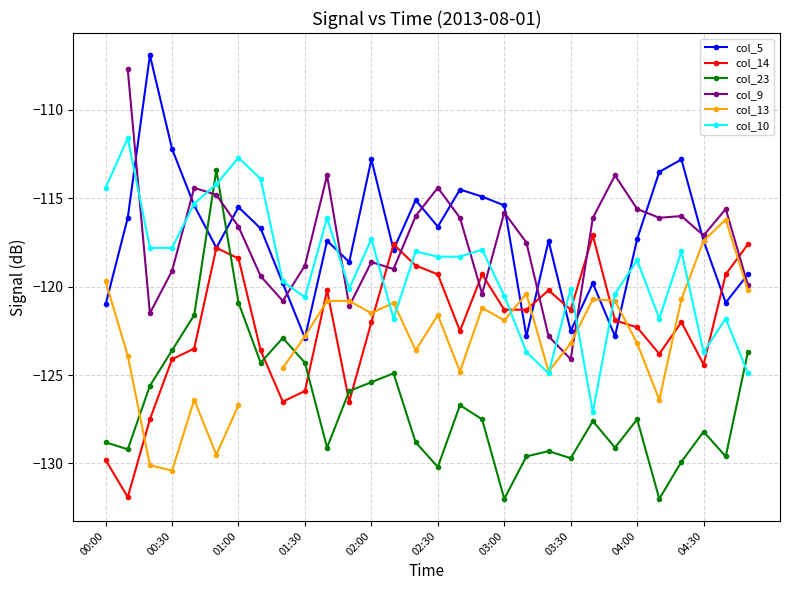

How many series are shown in this chart?

6